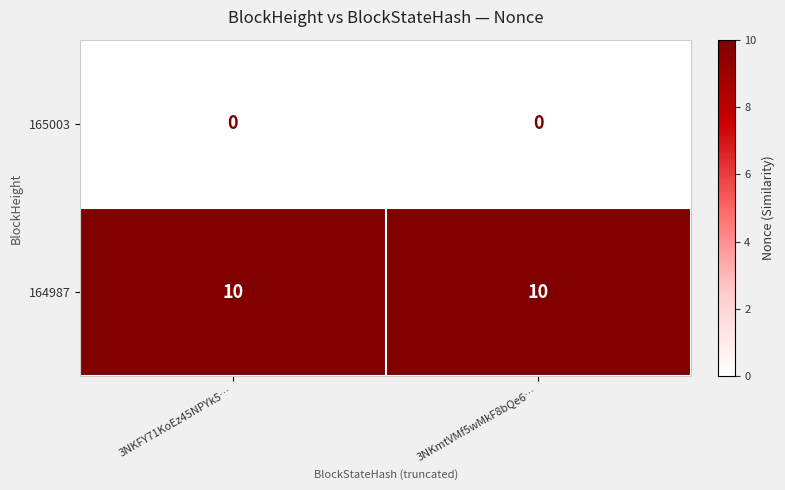

What is the total value across all series at 3NKFY71KoEz45NPYk5…?

10